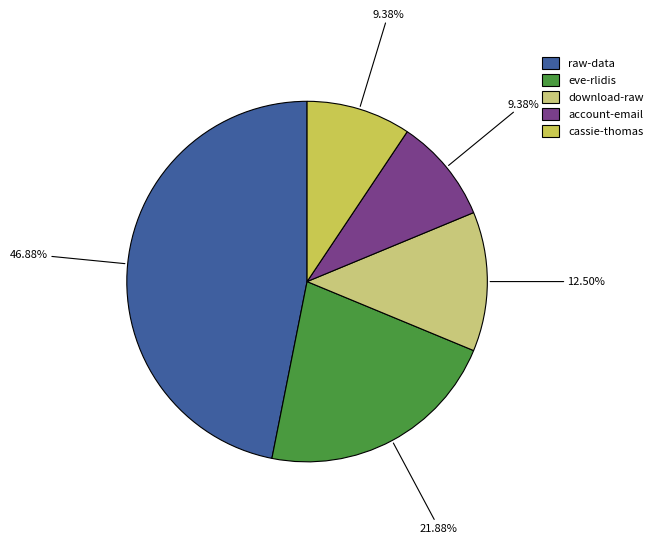

Which has a higher value, raw-data or eve-rlidis?

raw-data